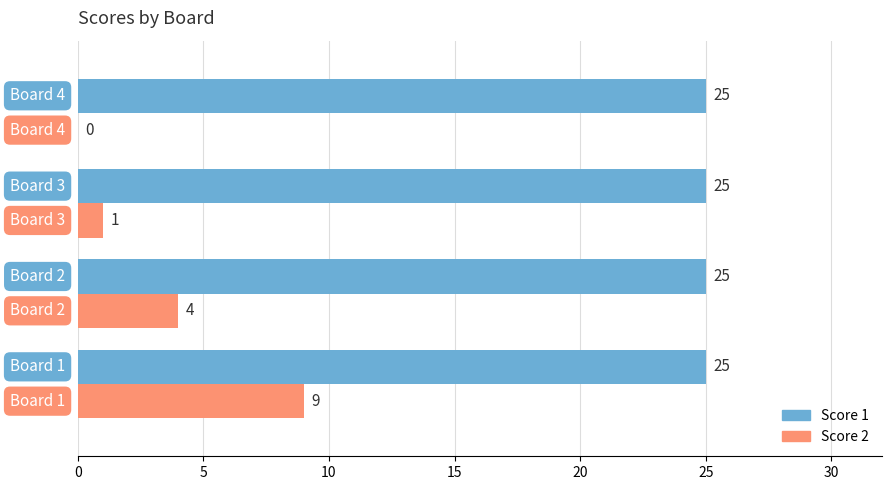

What is the sum of all Score 2 values?

14